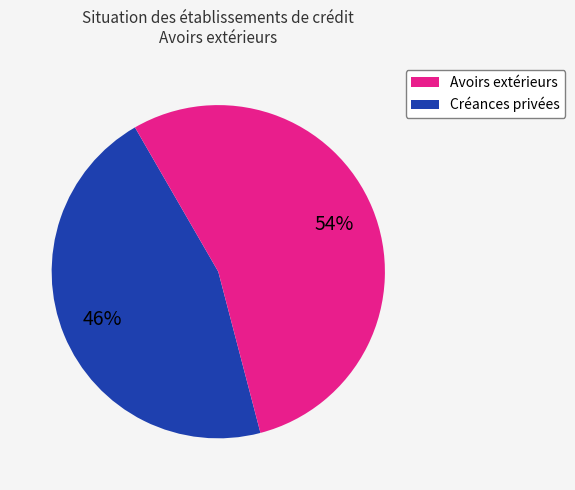

Is there a majority slice in this chart?

Yes